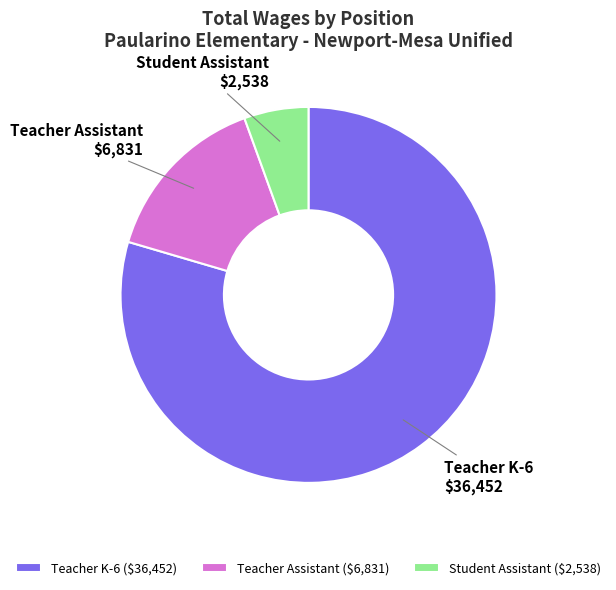

Which category has the smallest portion of the pie?

Student Assistant